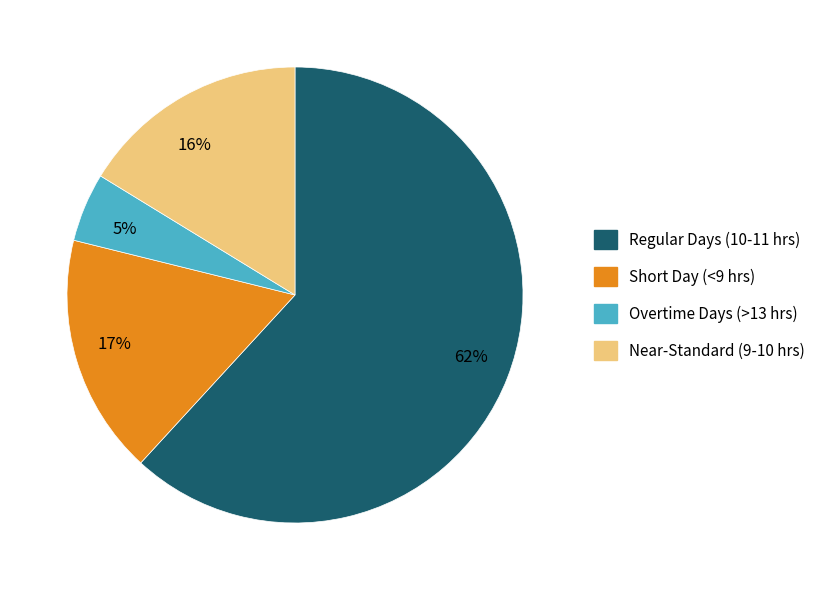

The 16% slice represents 16% of the pie. True or false?

True